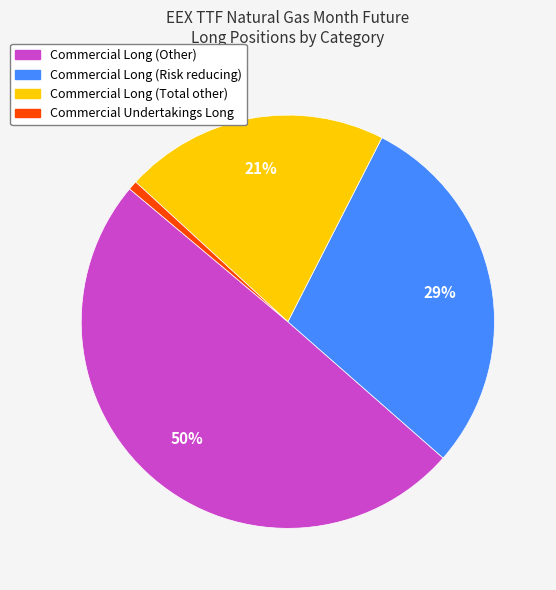

Is there a majority slice in this chart?

No